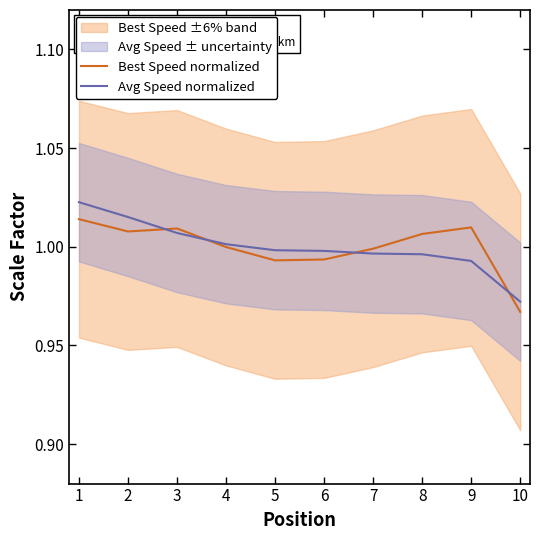

What is the greatest value displayed?

1.0